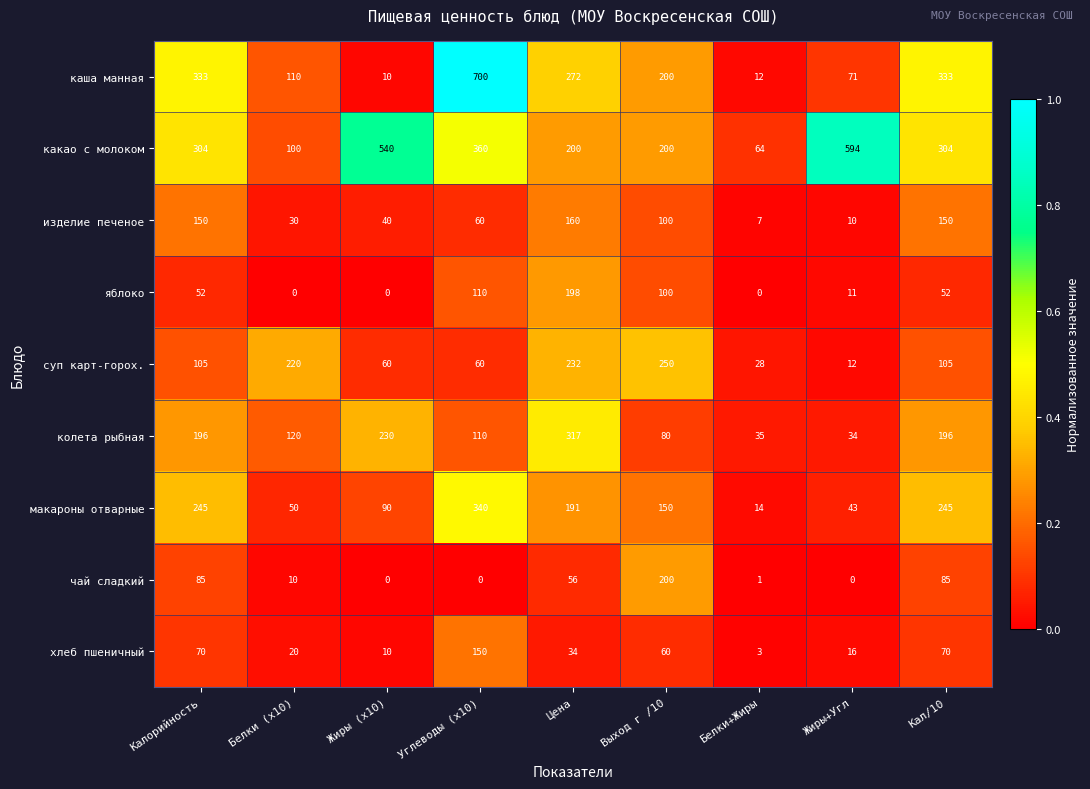

True or false: колета рыбная has a value of 135 at Цена.

False